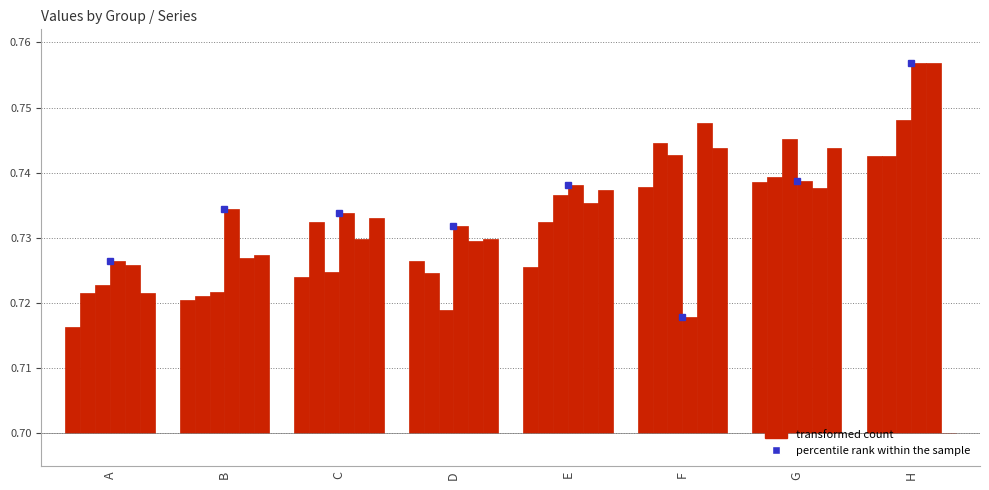

Which label corresponds to the smallest value in the chart?

A